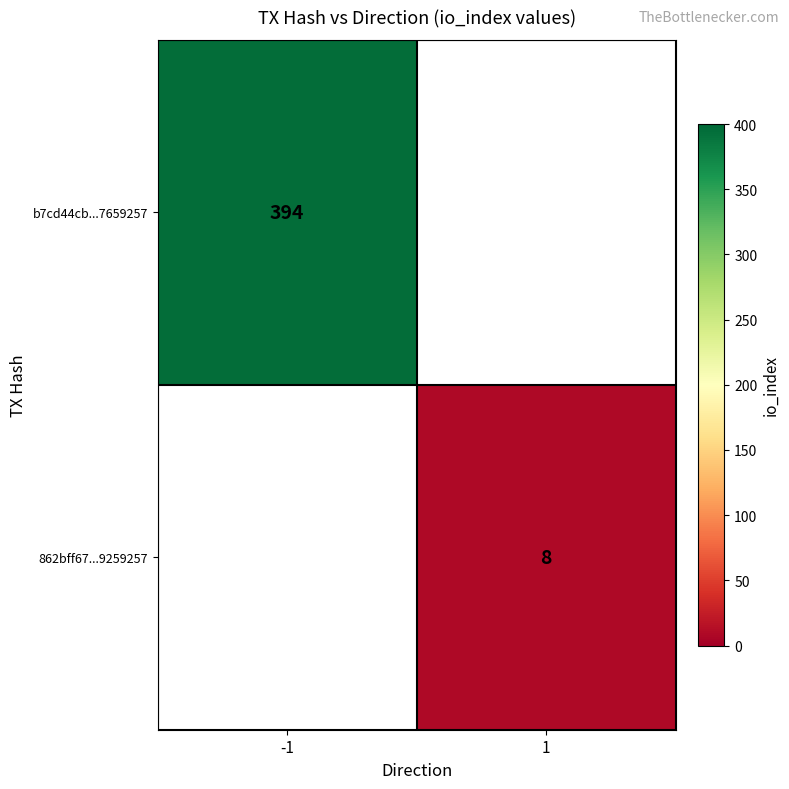

The b7cd44cb...7659257 series shows 394 at -1. True or false?

True